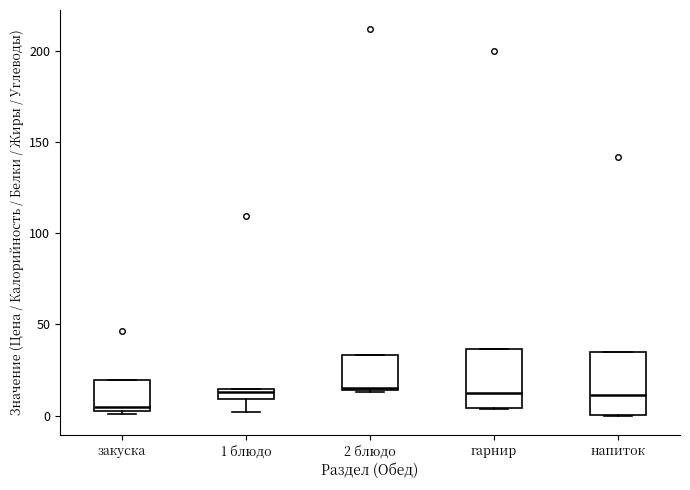

Where is the upper edge of the box for закуска on the y-axis? The values are not printed on the chart, so give them approximately, as read against the axis.

20